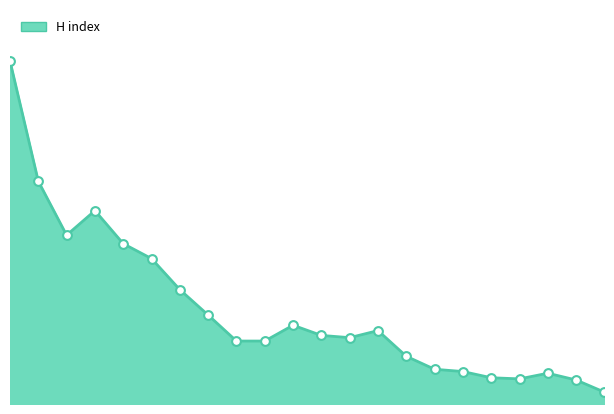

Between 5 and 8, which is larger?

5